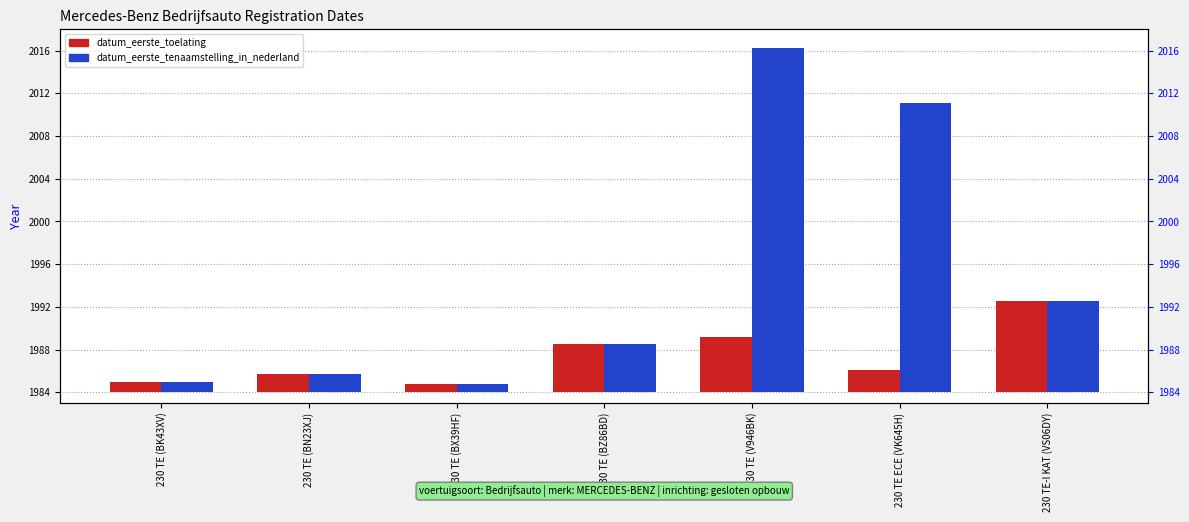

At which category is the sum across all series the highest?

230 TE (V946BK)